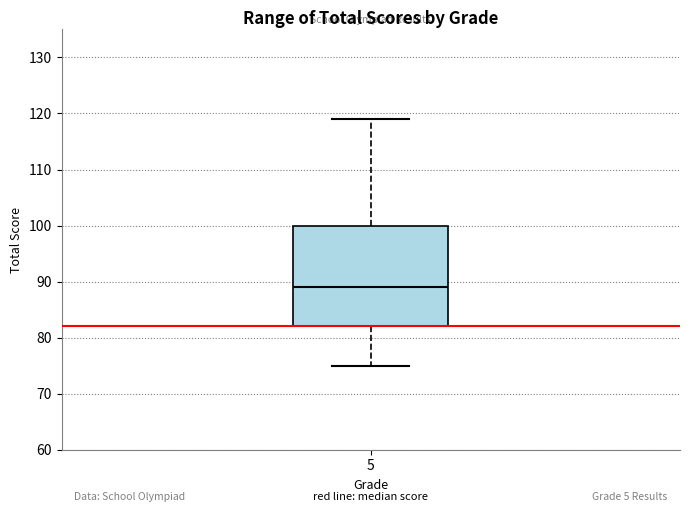

Where does the lower whisker of the box at x = 5 end on the y-axis? The values are not printed on the chart, so give them approximately, as read against the axis.

75